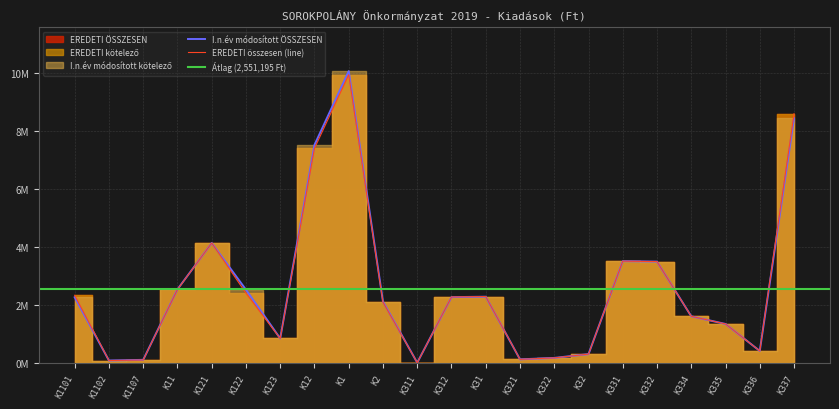

What is the sum of all EREDETI kötelező values?

56126293